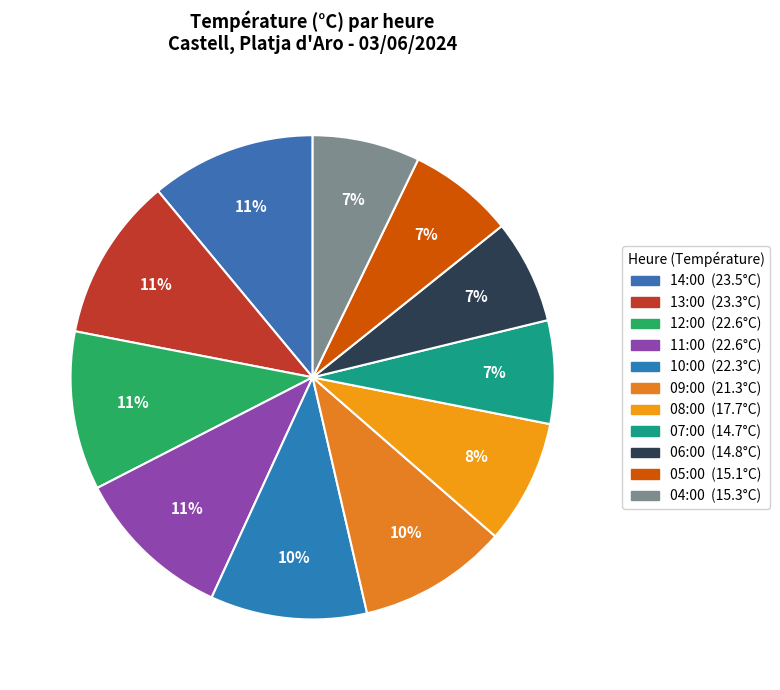

To the nearest percent, what portion does 05:00 represent?

7%